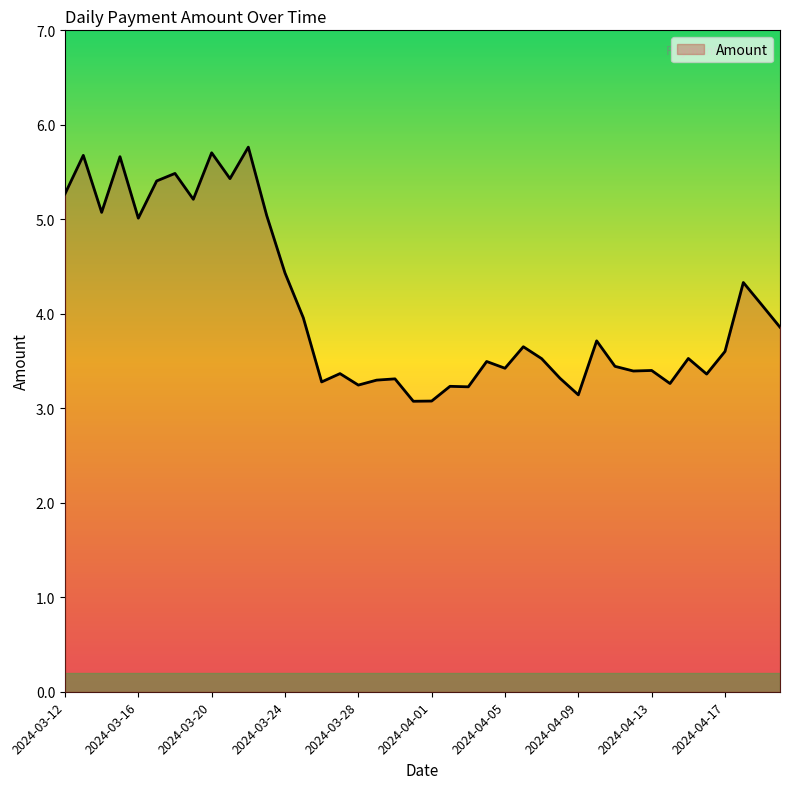

What is the average value?

4.1